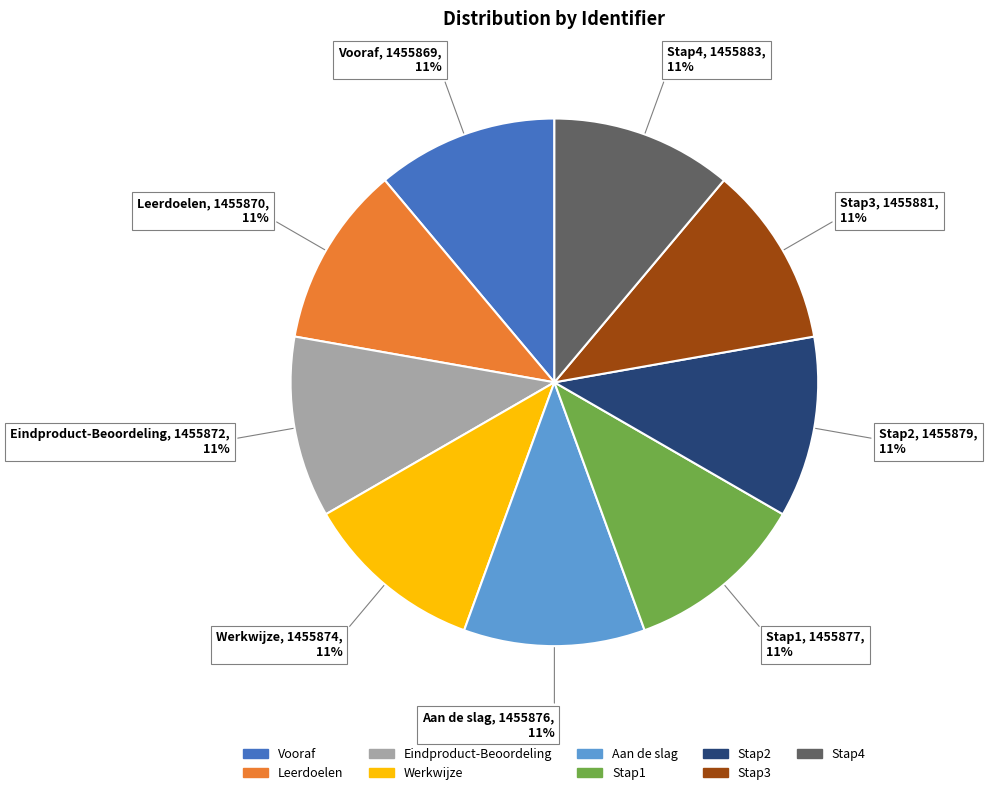

Is the sum of Stap3 and Vooraf greater than half?

No